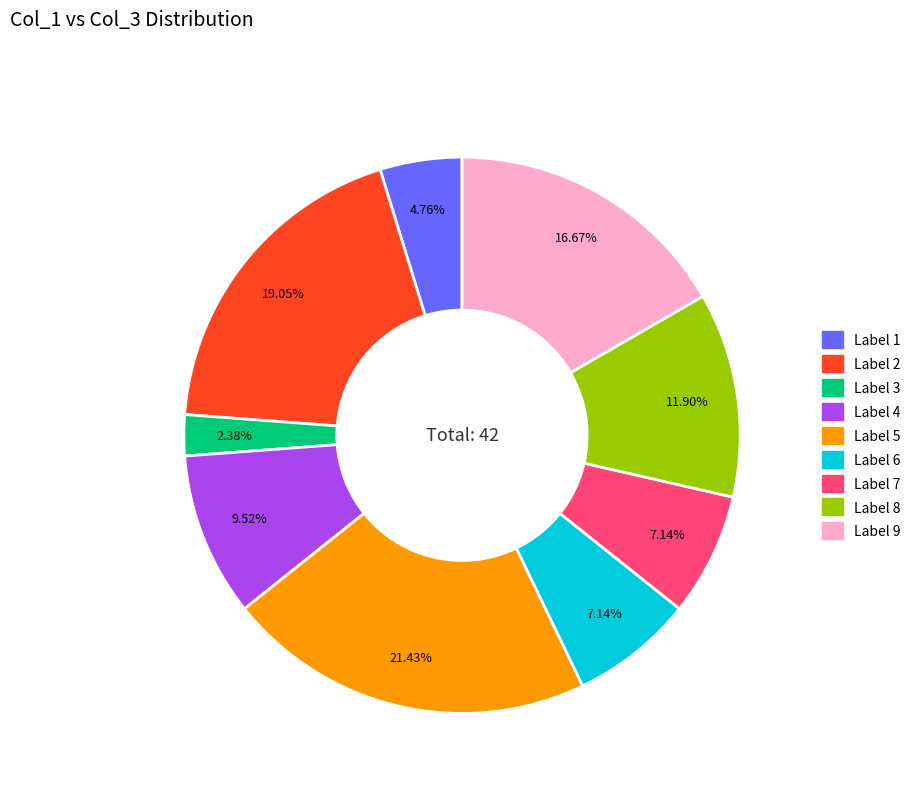

Is there a majority slice in this chart?

No